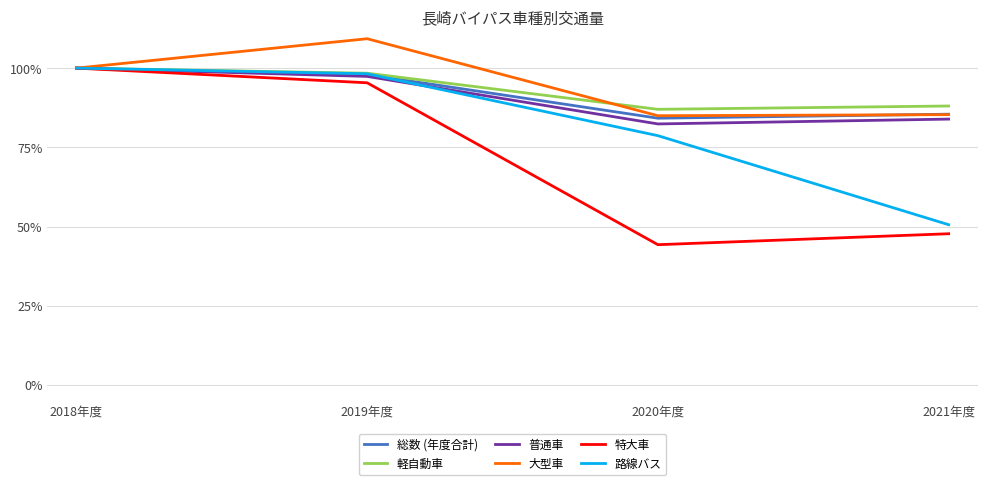

True or false: 路線バス has more than 2 interior local peaks.

False